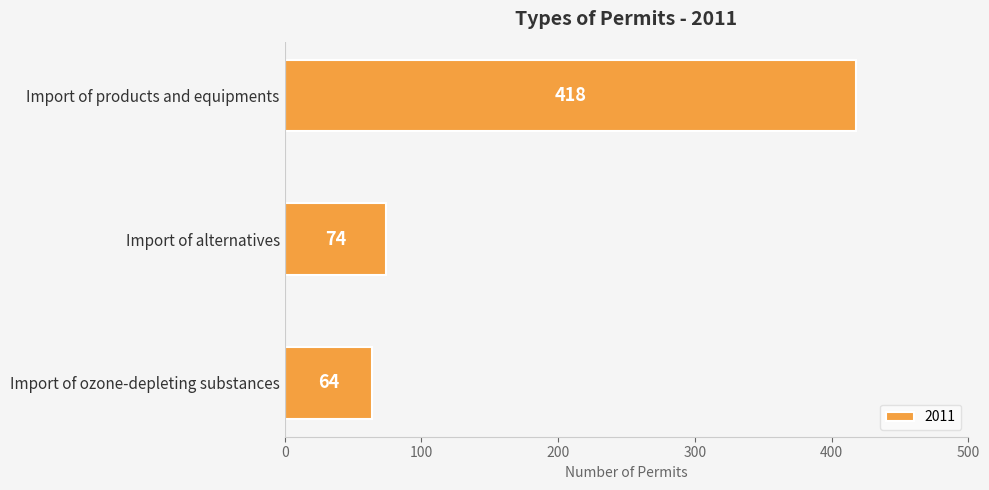

Reading top to bottom, what are all the values shown in this chart?

418	74	64